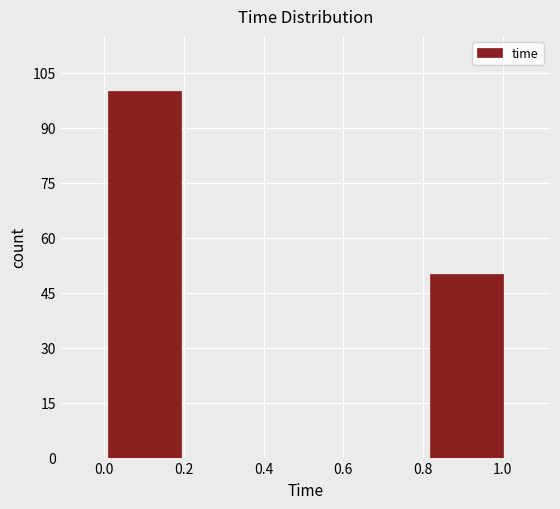

Reading left to right, transcribe this chart: for each bar, give the range it covers on the x-axis and its height. Neither the bar edges nor the heights are printed on the chart, so give them approximately, as read against the axes.

0.0 to 0.2: 100
0.2 to 0.4: 0
0.4 to 0.6: 0
0.6 to 0.8: 0
0.8 to 1.0: 50